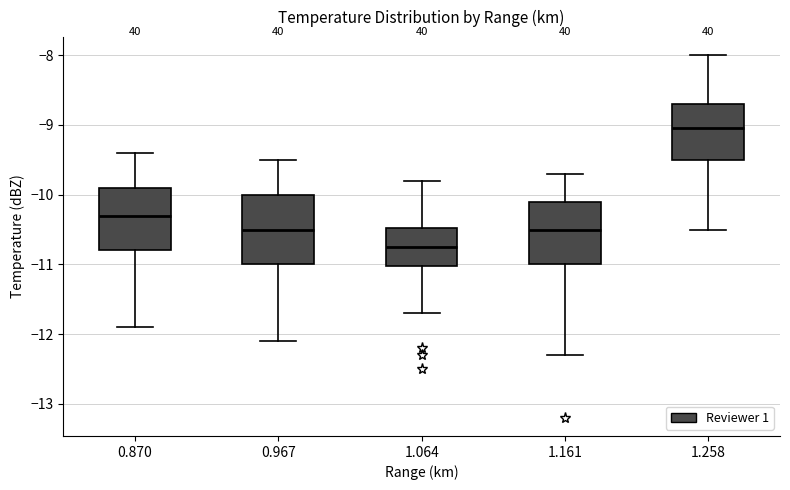

Reading left to right, read every box against the y-axis: the position of its median line, the range the box covers, and the ends of its whiskers. The values are not printed on the chart, so give them approximately, as read against the axis.

0.870: median -10.3, box -10.8 to -9.9, whiskers -11.9 to -9.4
0.967: median -10.5, box -11.0 to -10.0, whiskers -12.1 to -9.5
1.064: median -10.7, box -11.0 to -10.5, whiskers -11.7 to -9.8
1.161: median -10.5, box -11.0 to -10.1, whiskers -12.3 to -9.7
1.258: median -9.0, box -9.5 to -8.7, whiskers -10.5 to -8.0